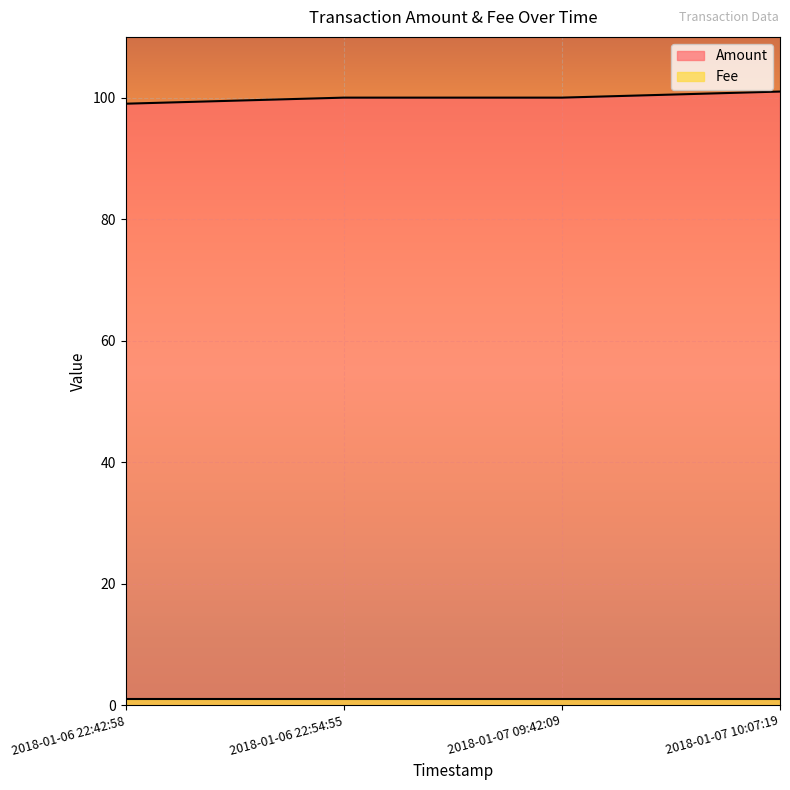

What is the label of the 1st point from the left?

2018-01-06 22:42:58